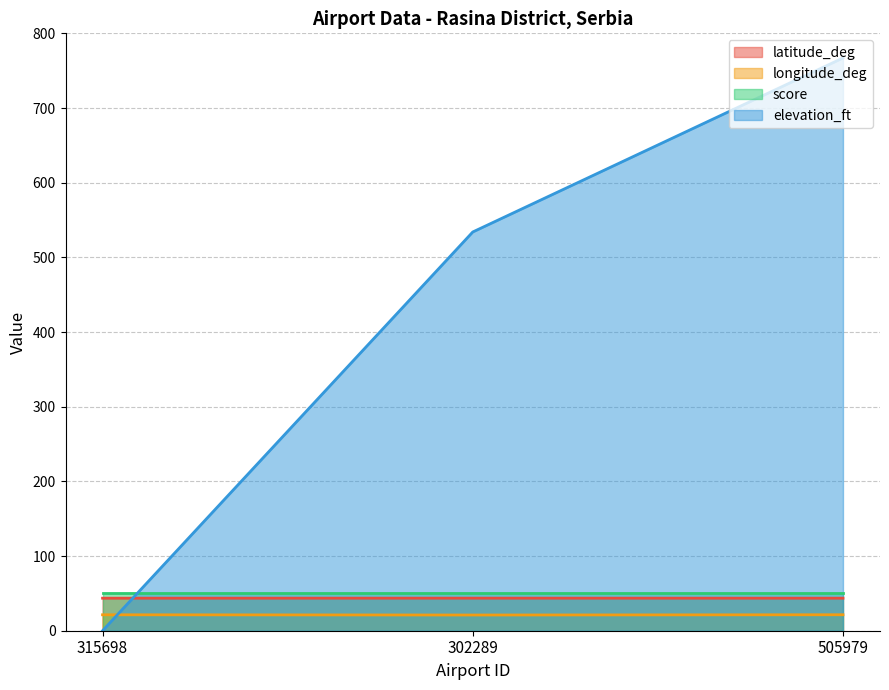

What is the value of the elevation_ft point at the 2nd from the left?

534.0